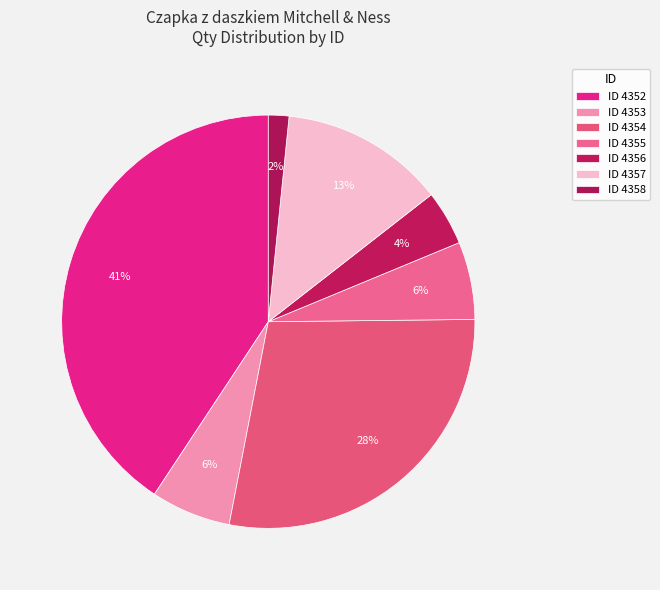

What is the largest slice in the pie chart?

4352